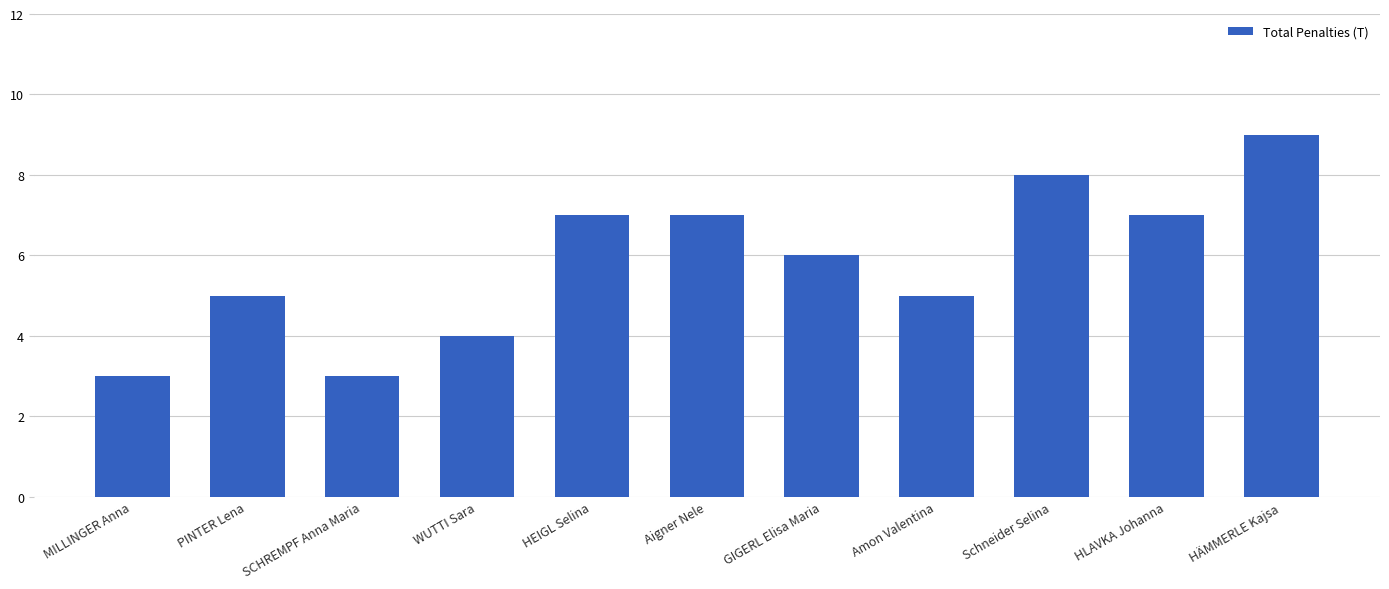

Which category has the highest value across all series?

HÄMMERLE Kajsa